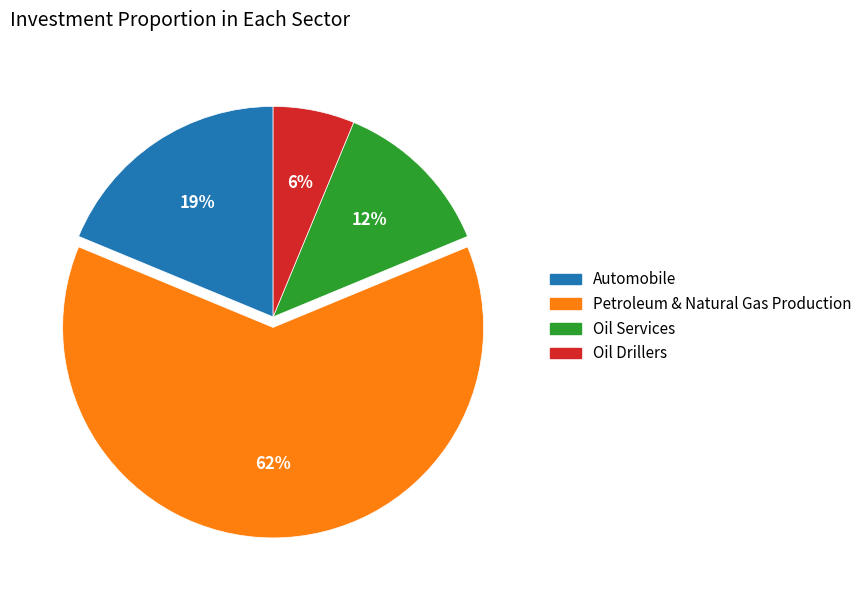

Which has a higher value, Petroleum & Natural Gas Production or Oil Drillers?

Petroleum & Natural Gas Production